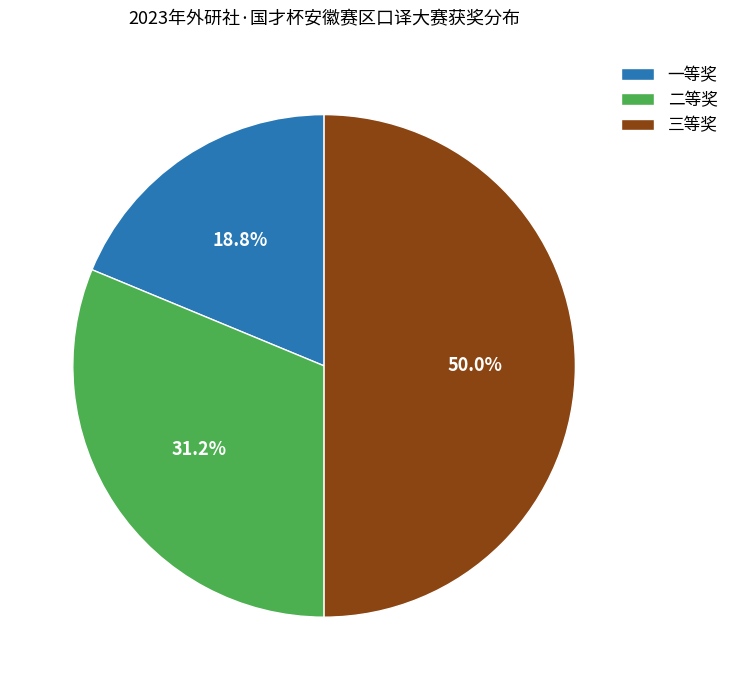

How many segments does this pie chart have?

3